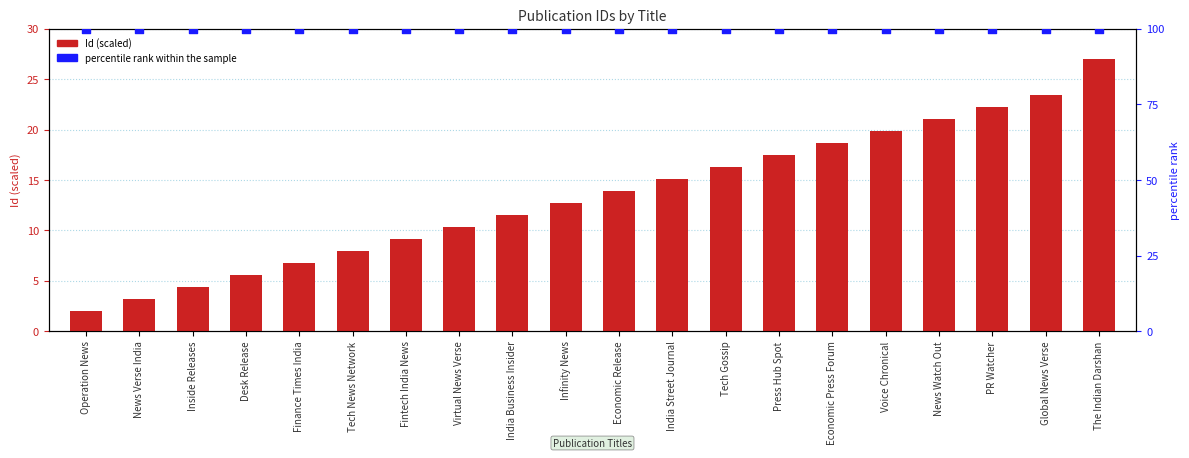

Which series has the widest spread of Y values?

Id (scaled)